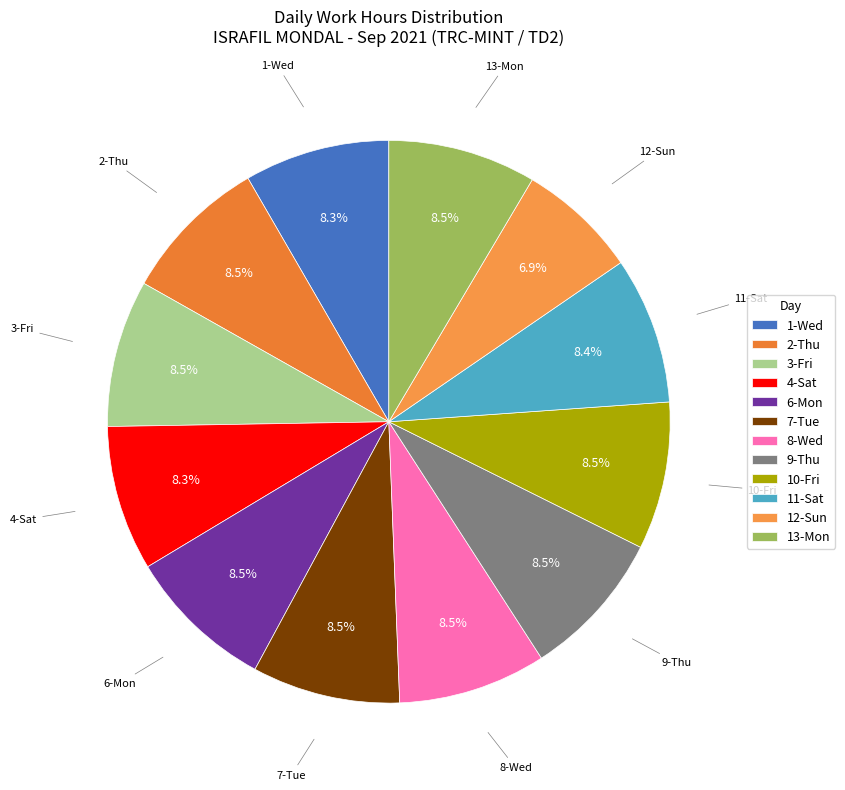

Which category has the smallest portion of the pie?

12-Sun